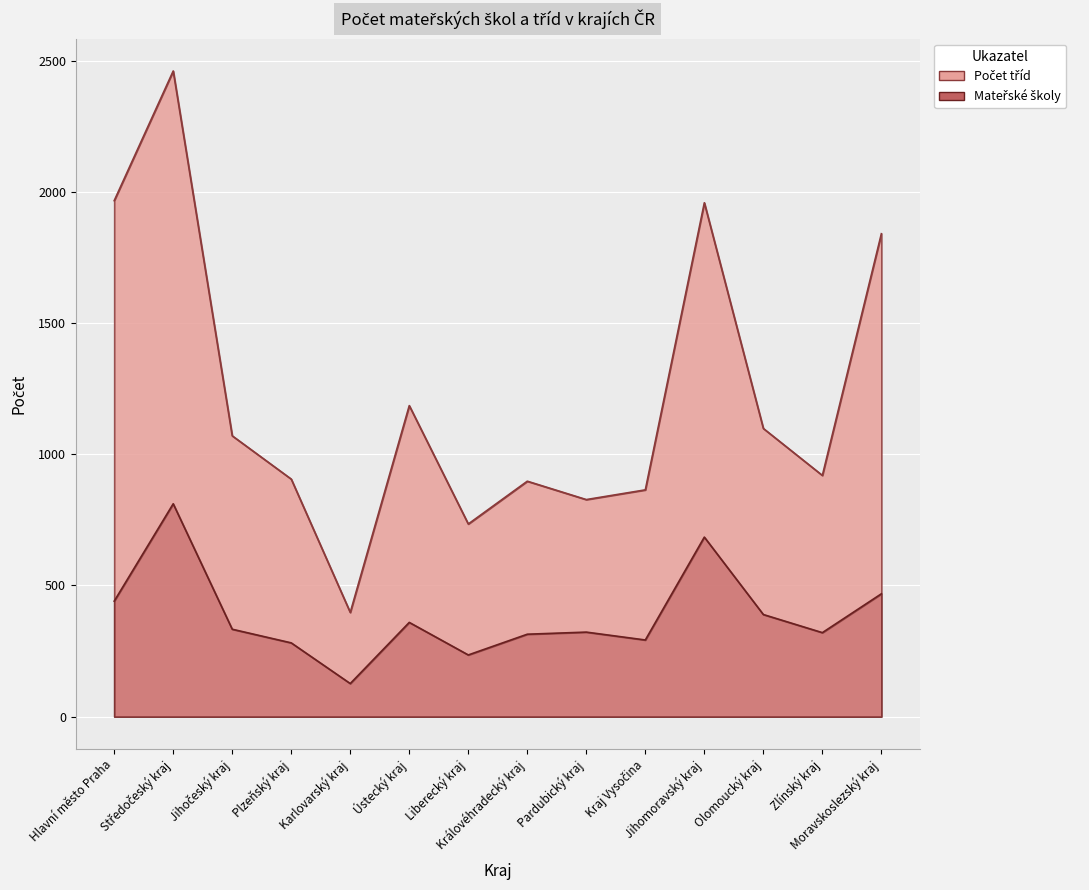

Rank the series by their maximum value, from highest to lowest.

Počet tříd, Mateřské školy